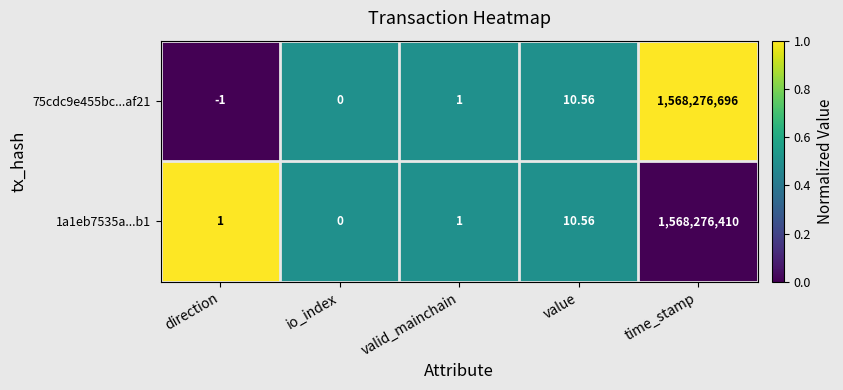

At which category is the sum across all series the highest?

time_stamp